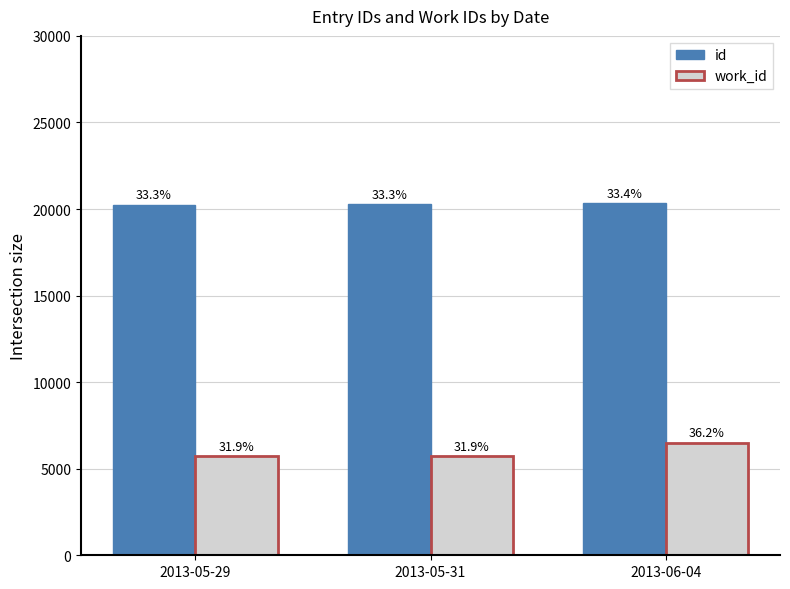

At how many categories does at least one series exceed 12582?

3